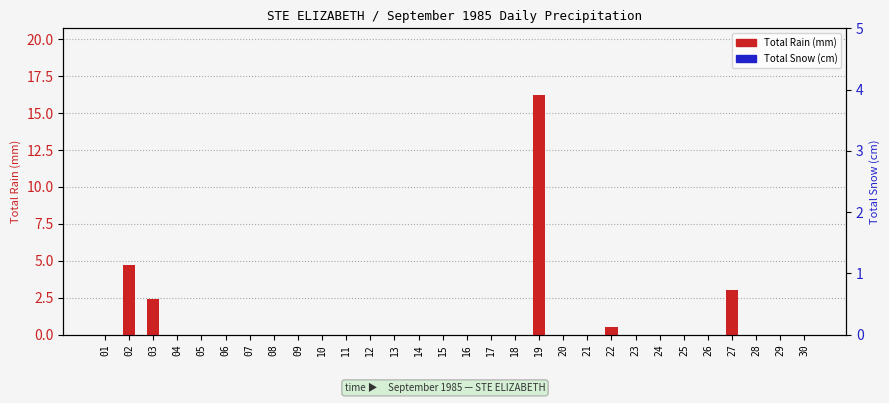

At which category does the chart reach its minimum across all series?

01